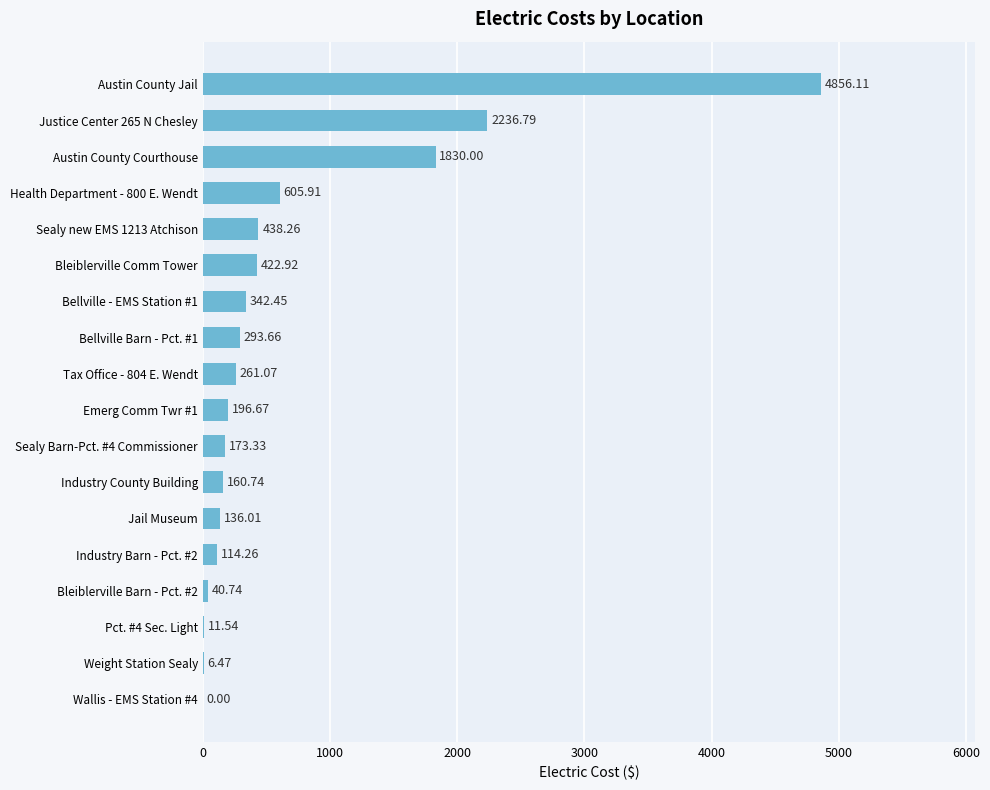

What is the ratio of the value at Jail Museum to the value at Industry County Building?

0.8